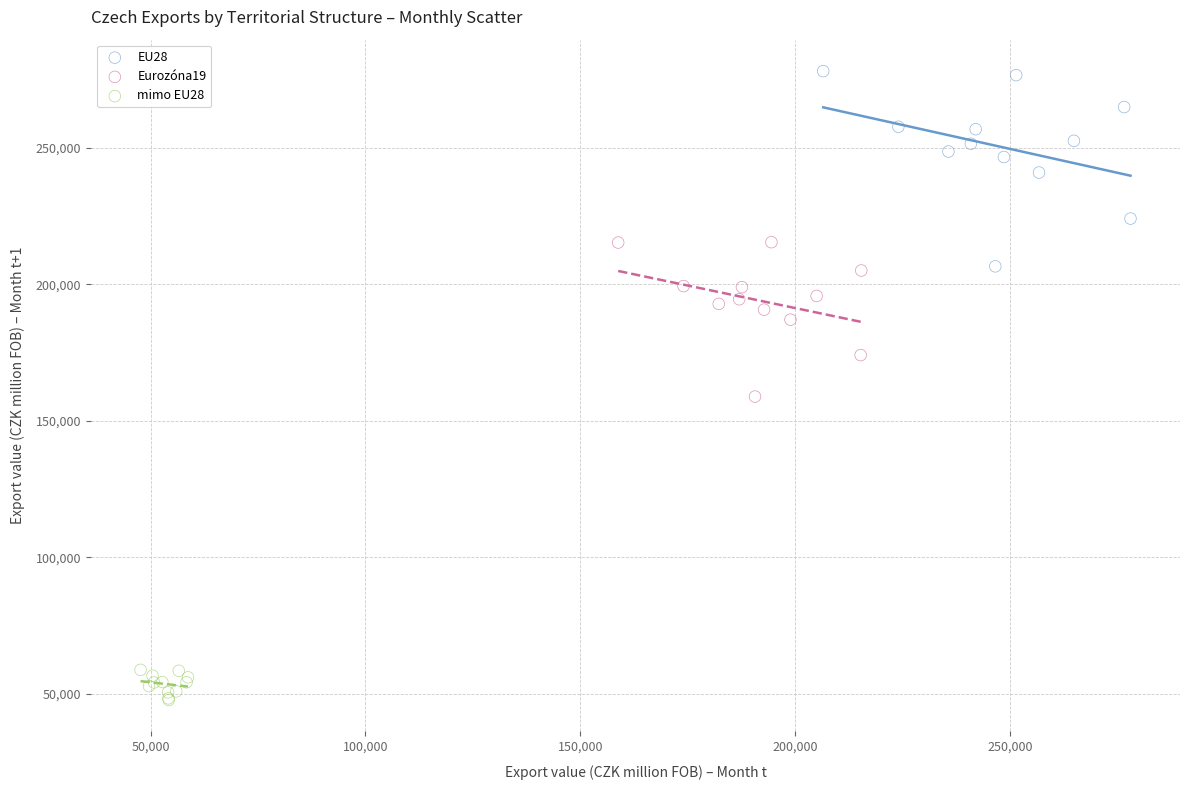

Which series reaches the minimum Y coordinate?

mimo EU28